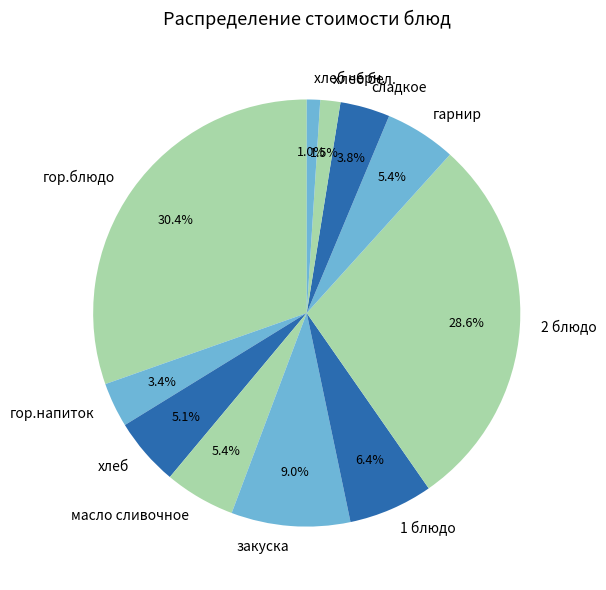

What percentage is the закуска slice, to the nearest percent?

9%